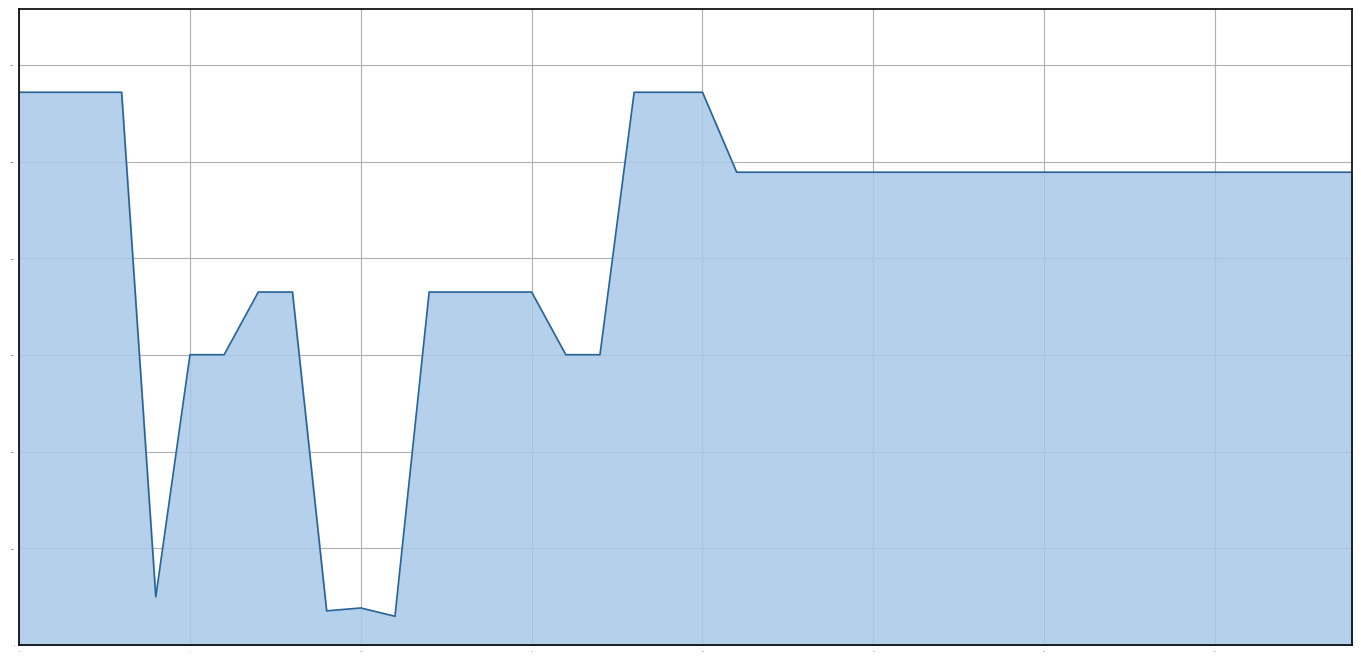

What is the difference between the maximum and minimum values?

10839.4